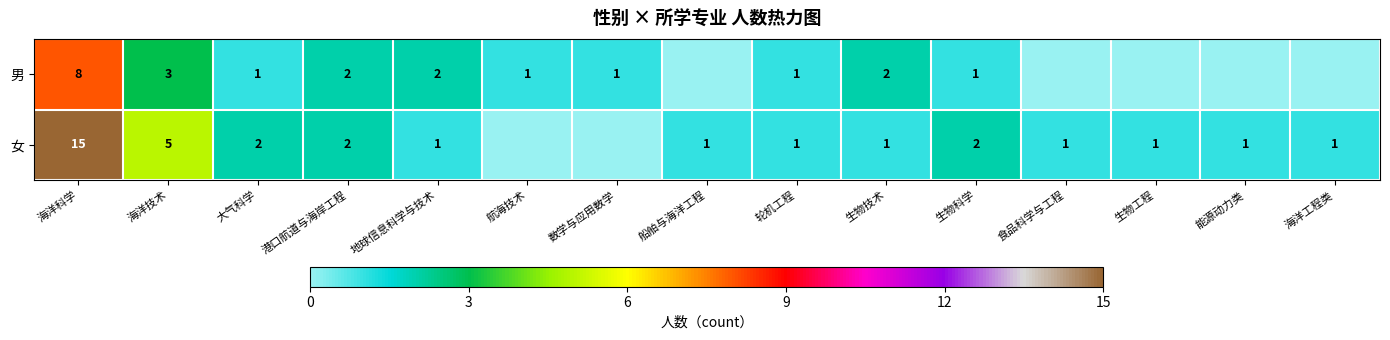

At 海洋技术, list the series in order from smallest to largest.

男, 女